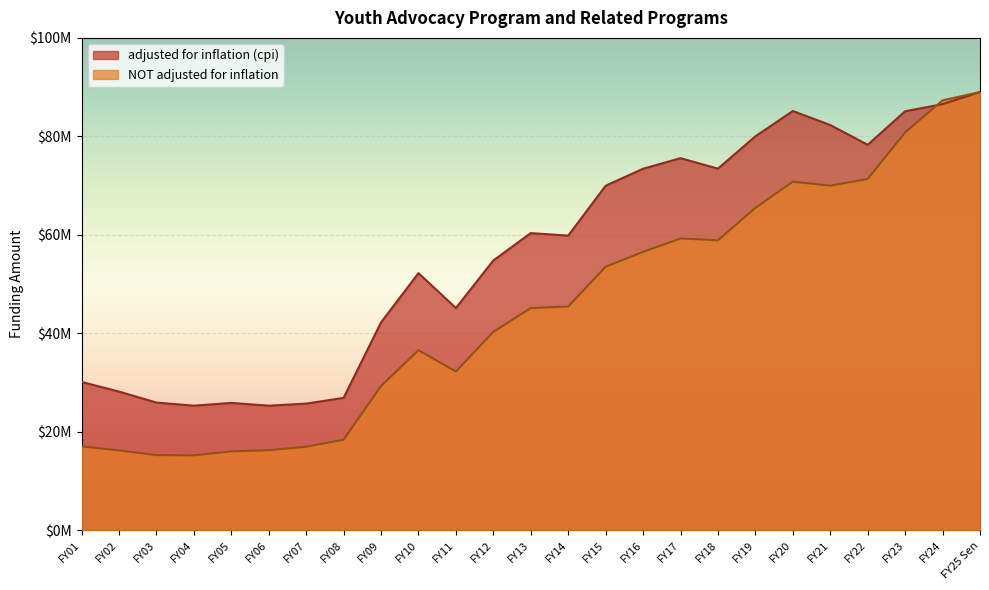

How many interior local valleys does the NOT adjusted for inflation series have?

4